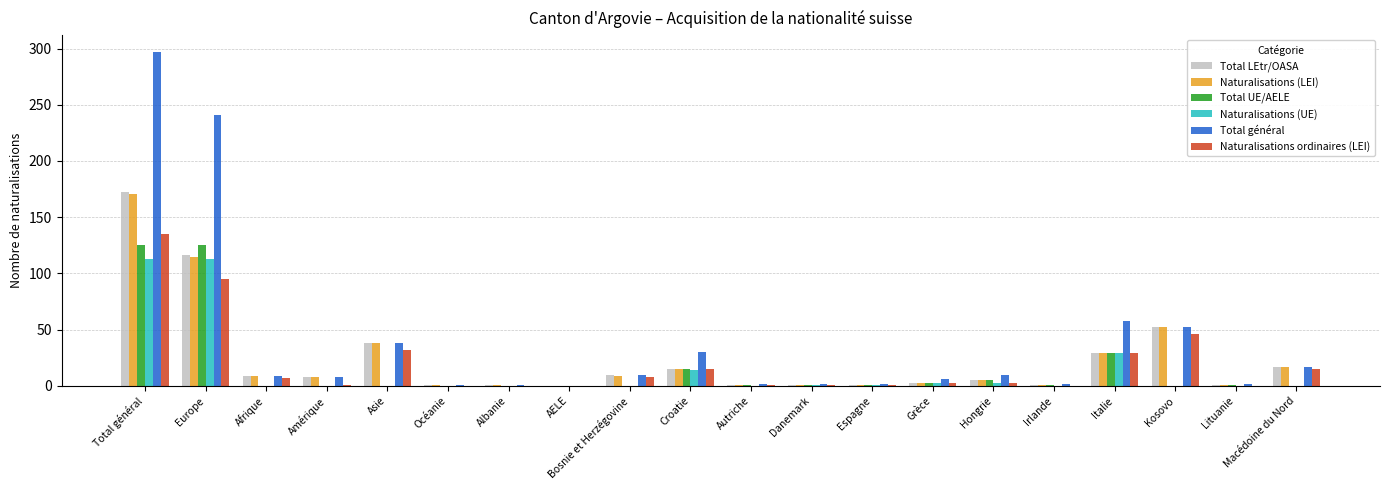

At which category is the sum across all series the highest?

Total général